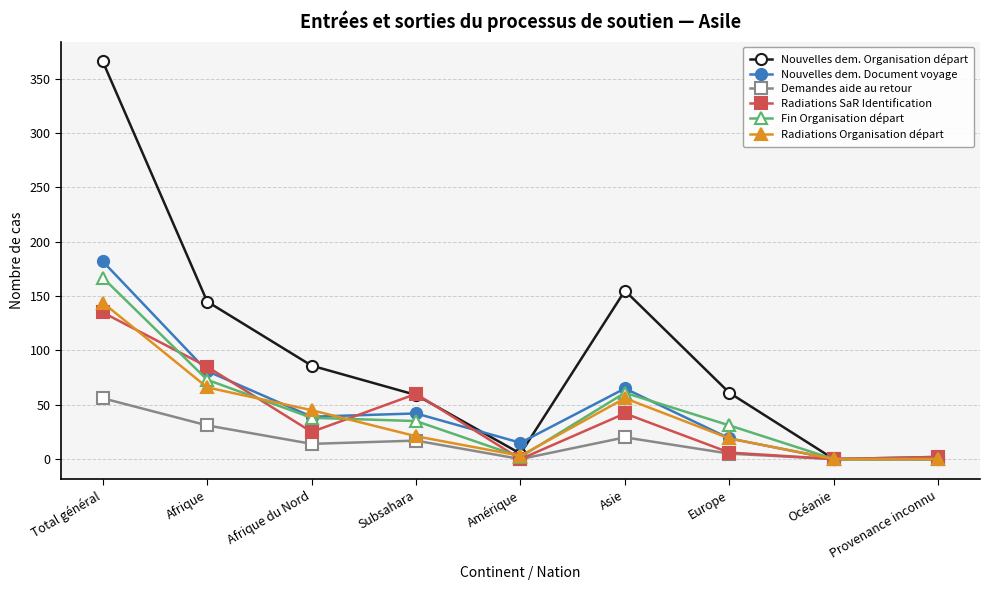

How many values in the Radiations Organisation départ series are below 21?

4